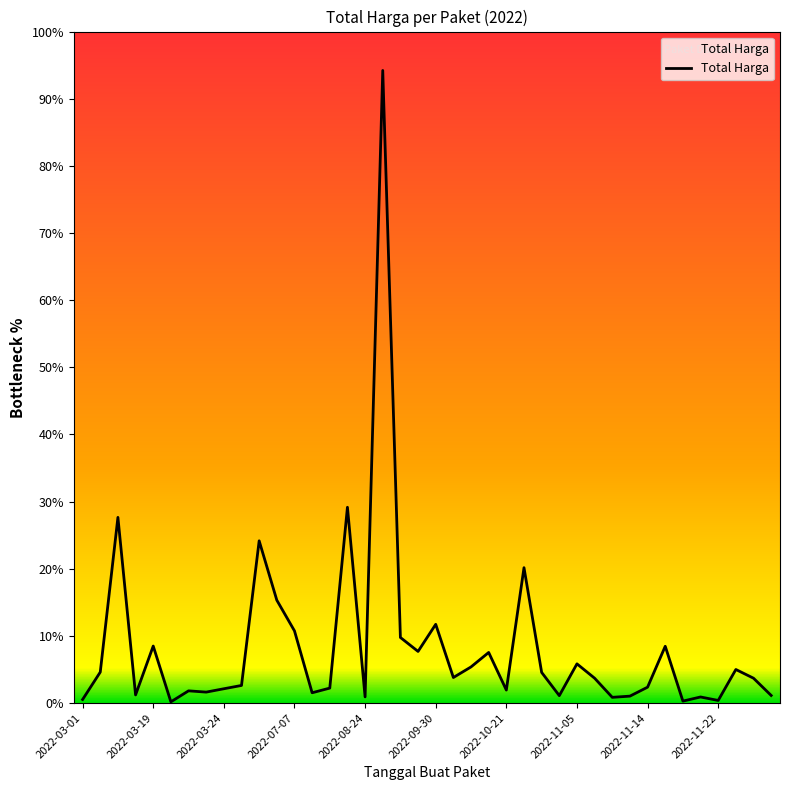

Reading left to right, list all the values displayed in this chart.

6936000	59935000	359500000	15787200	110389990	2395750	23680800	21231000	27720000	34132505	314121780	199200000	139800000	19950000	29000000	379075000	12000000	1224682000	127000000	100000000	152477000	49478000	70000000	98000000	25200000	262118150	59375000	14400000	75920000	48140000	11100000	13442000	30800000	110000000	3825000	11800000	5093000	65000000	48140000	14750000